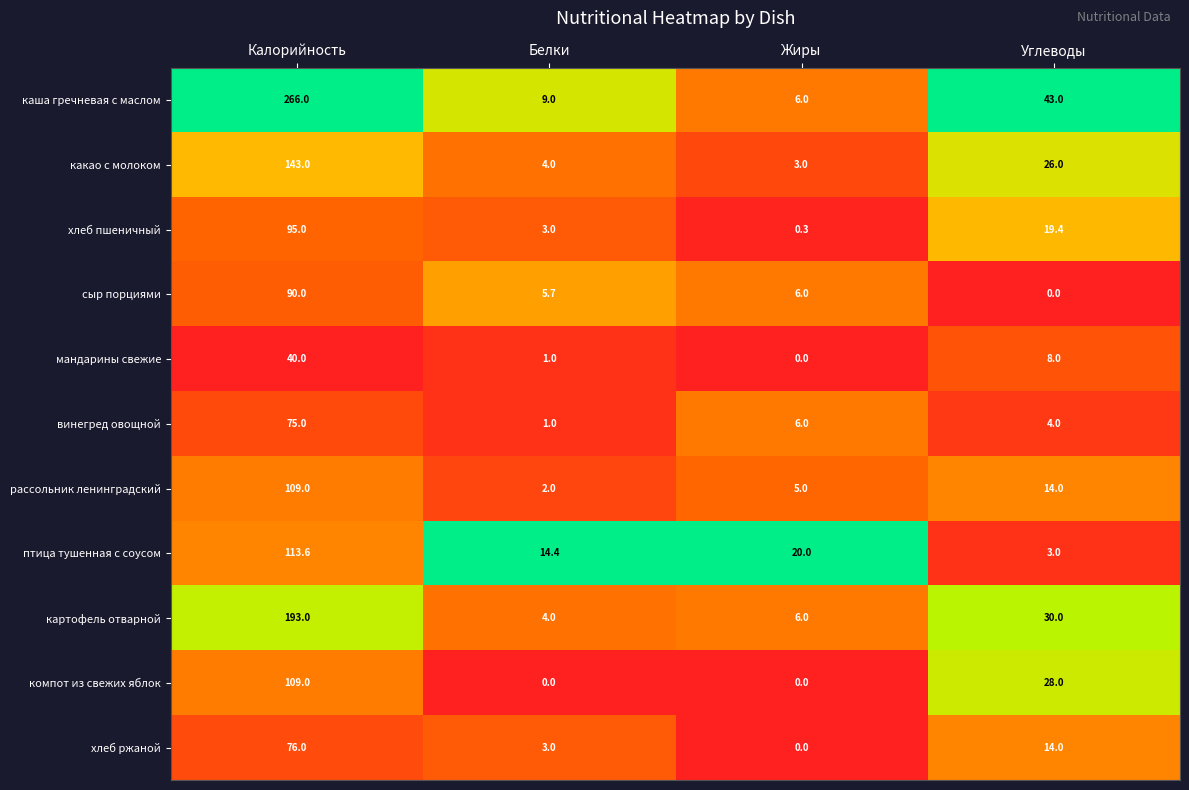

What is the highest value of the сыр порциями series?

90.0